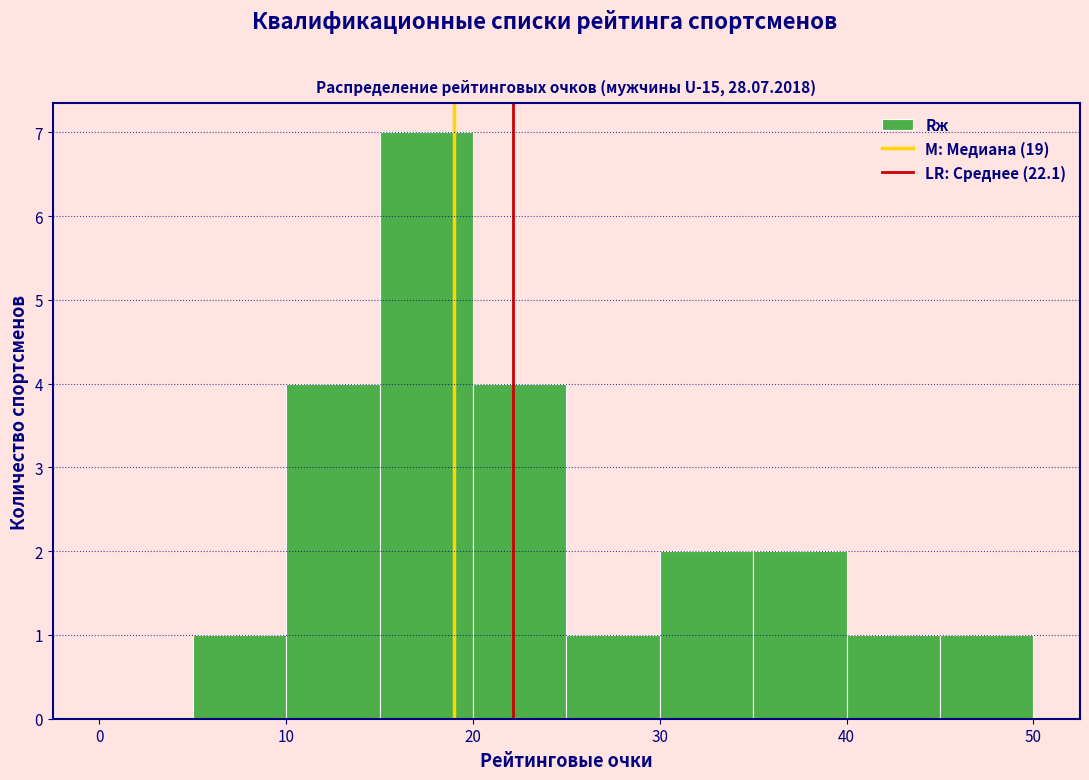

Reading left to right, transcribe this chart: for each bar, give the range it covers on the x-axis and its height. The values are not printed on the chart, so give them approximately, as read against the axis.

0 to 5: 0
5 to 10: 1
10 to 15: 4
15 to 20: 7
20 to 25: 4
25 to 30: 1
30 to 35: 2
35 to 40: 2
40 to 45: 1
45 to 50: 1